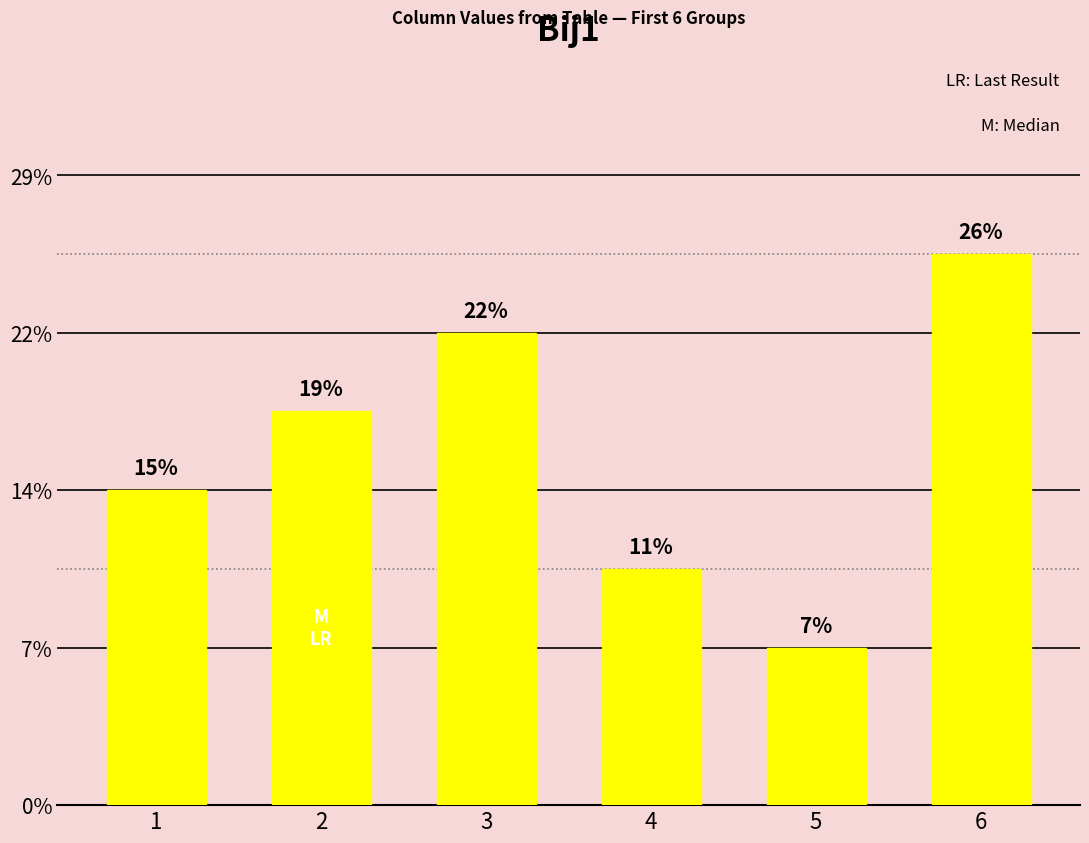

At which label does the data first exceed 5?

3